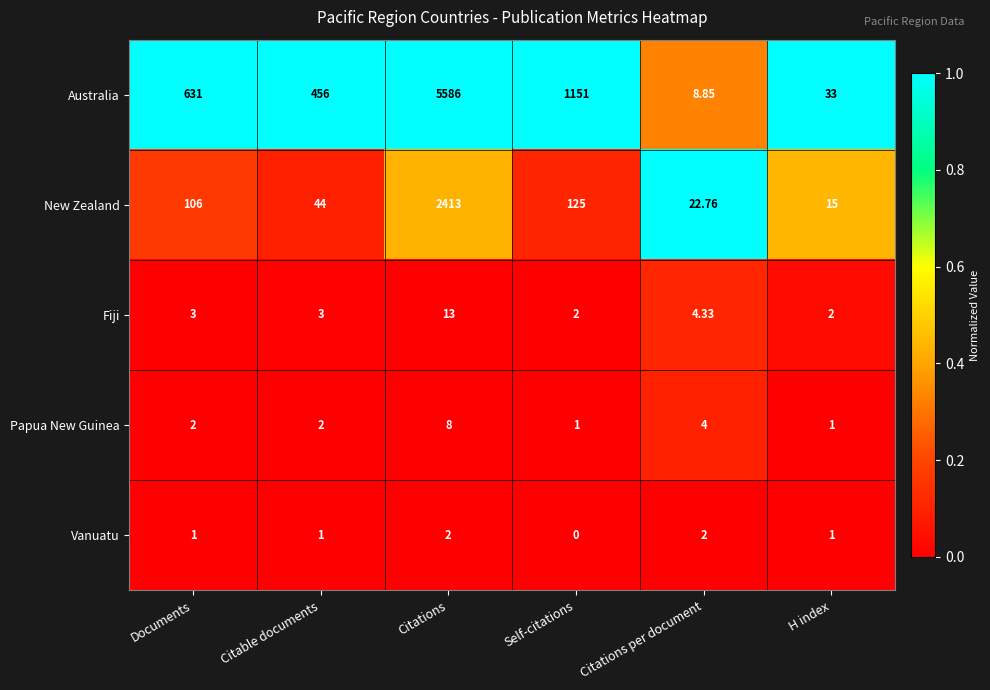

At which category is the sum across all series the highest?

Citations